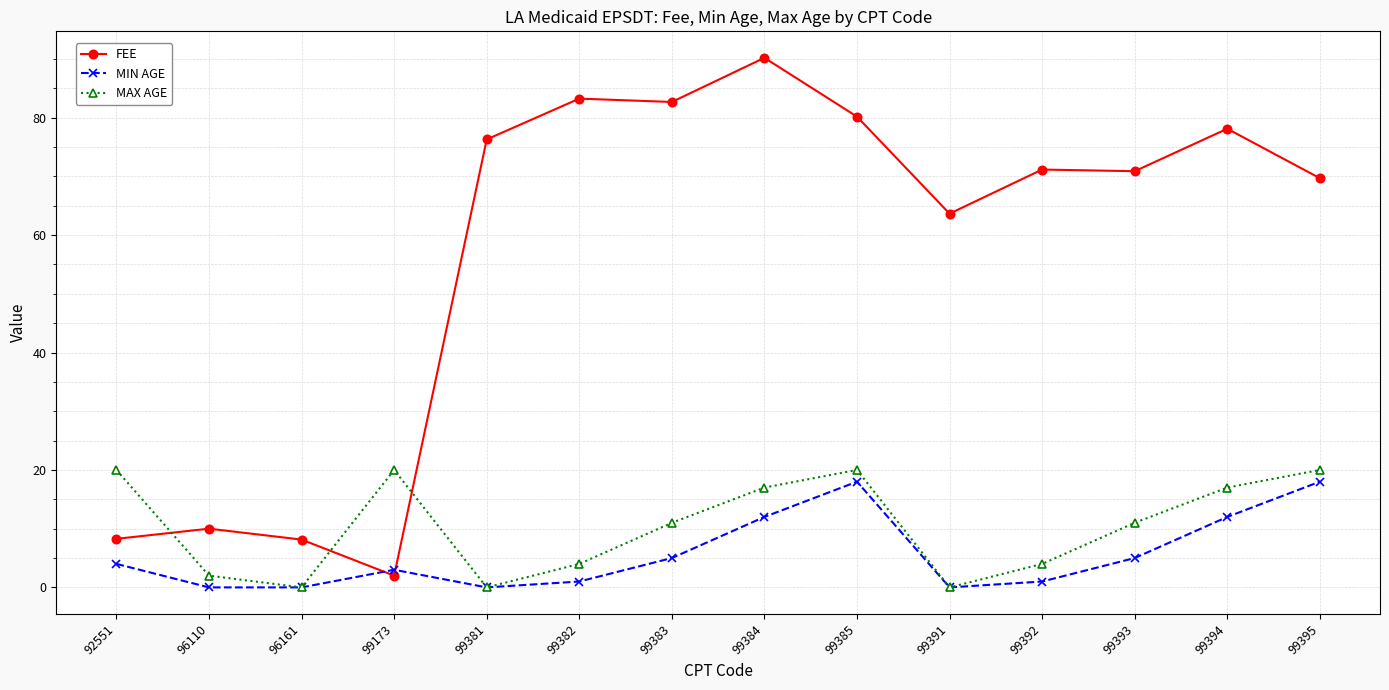

The value of MAX AGE at 96161 is 7.3. True or false?

False